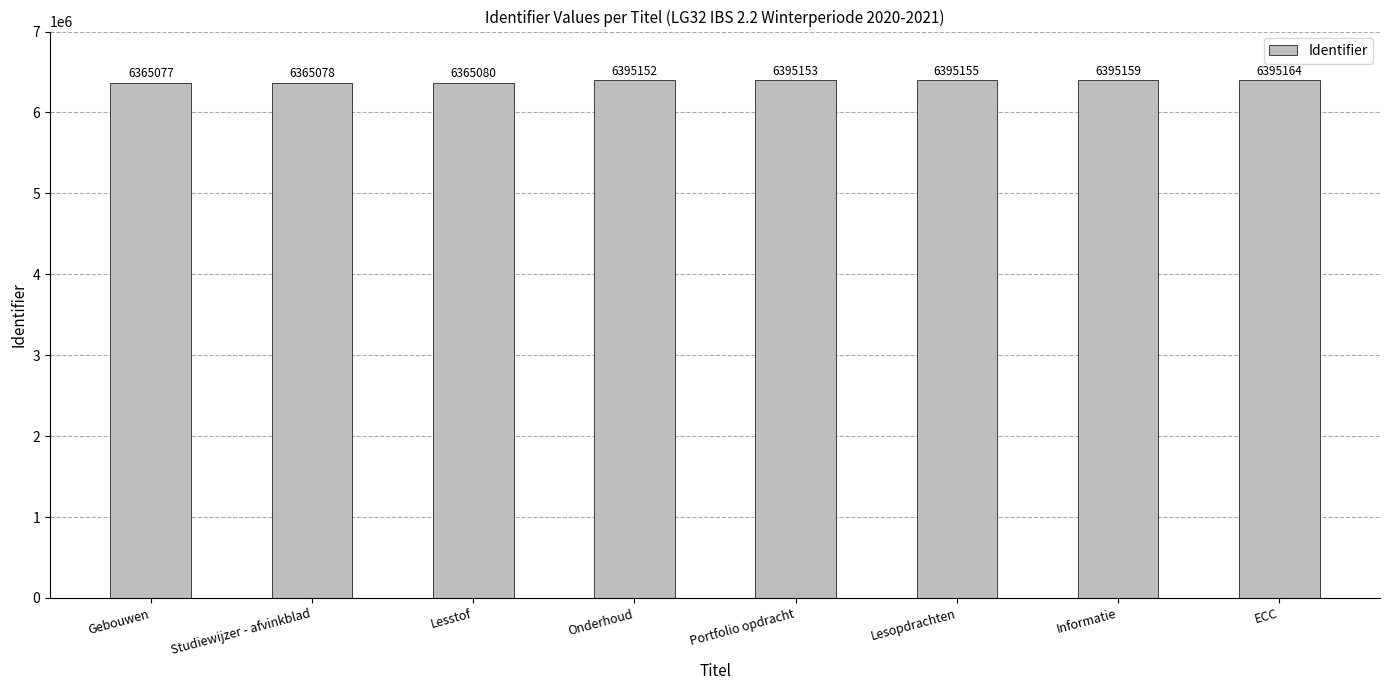

What value does the data have at Lesopdrachten, to the nearest 10?

6395160